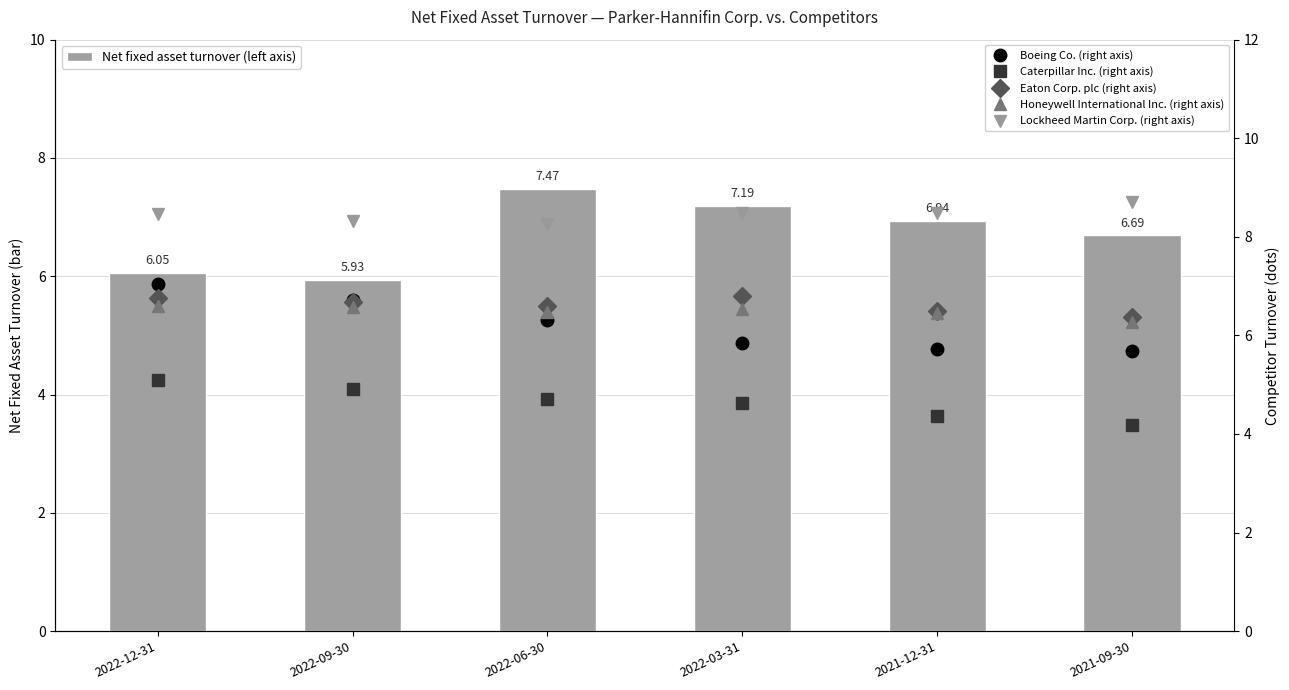

What is the highest value of the Lockheed Martin Corp. (right axis) series?

8.7